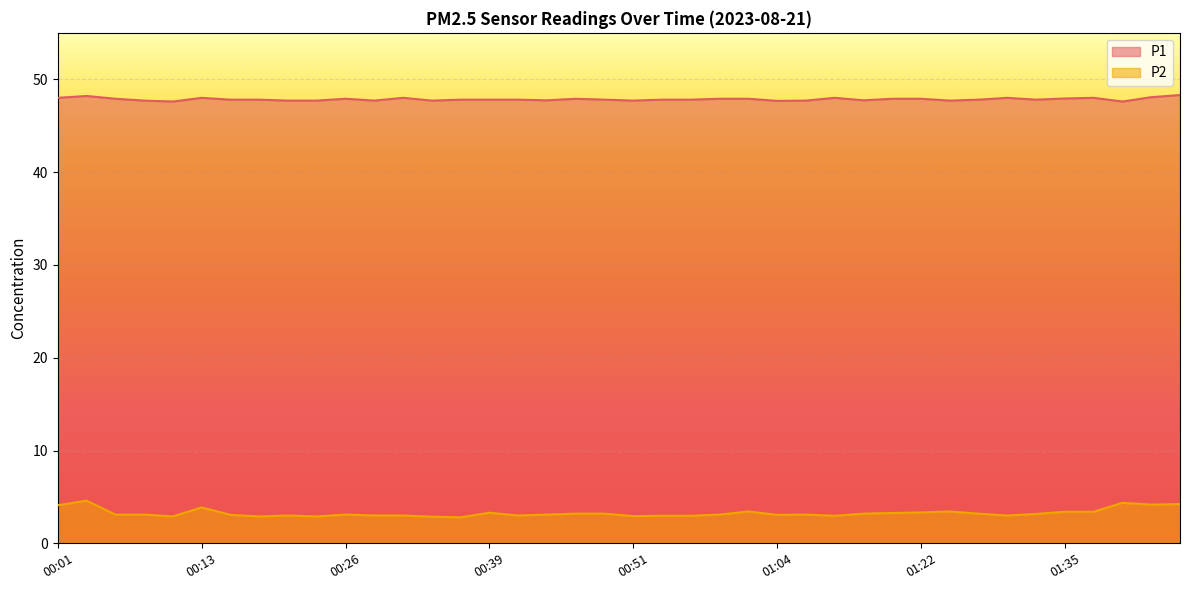

What is the total value across all series at 00:41?

50.8